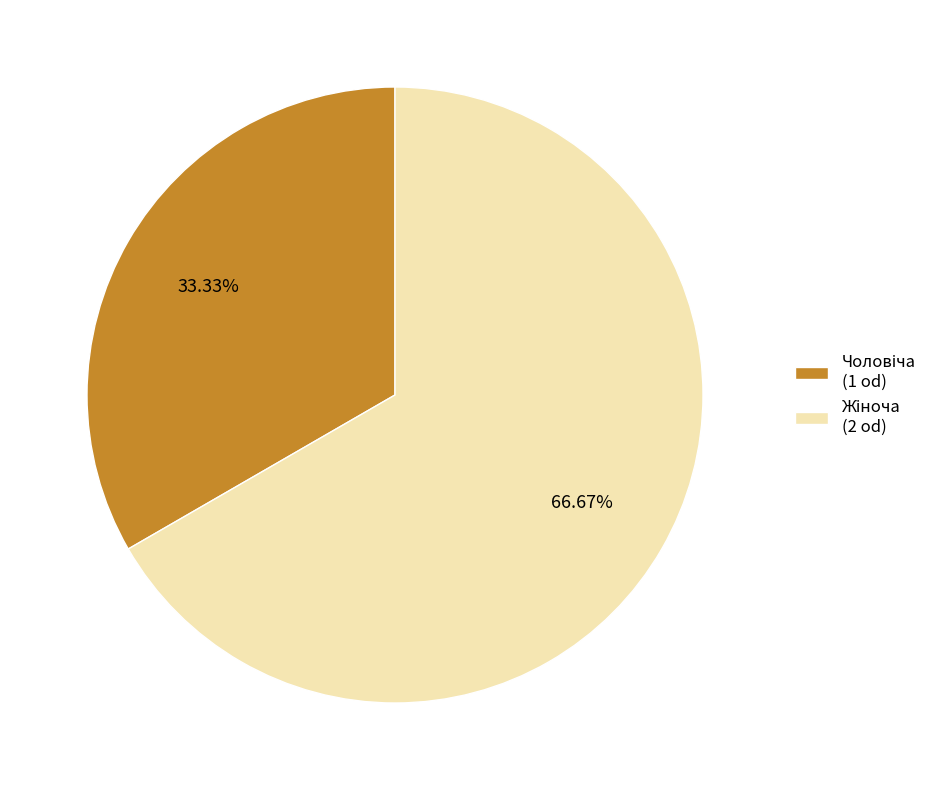

Is there a majority slice in this chart?

Yes